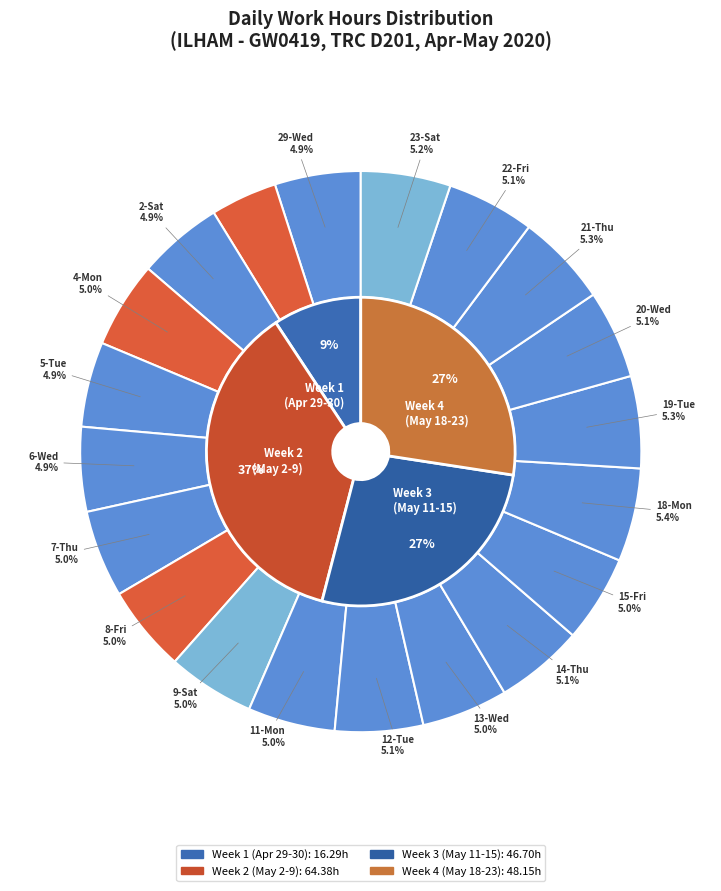

Is the sum of 13-Wed and 6-Wed greater than half?

No